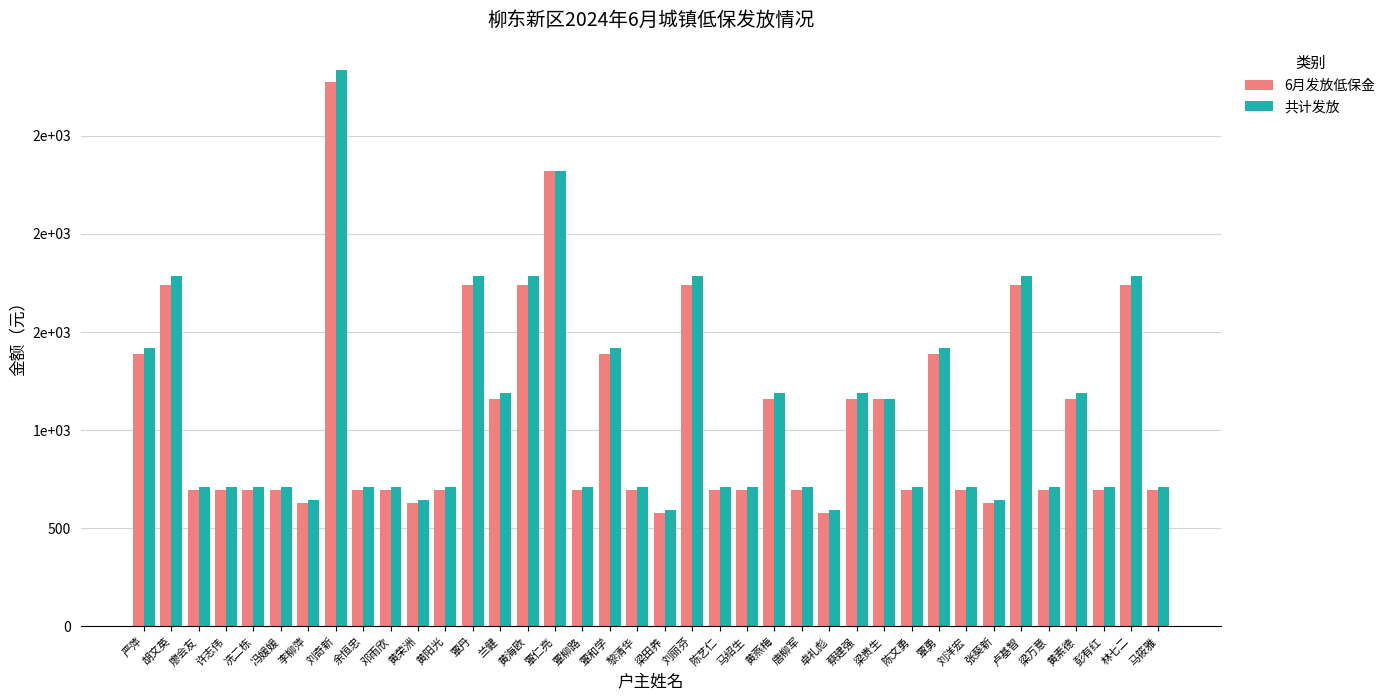

What are all the series names shown in the legend?

6月发放低保金, 共计发放